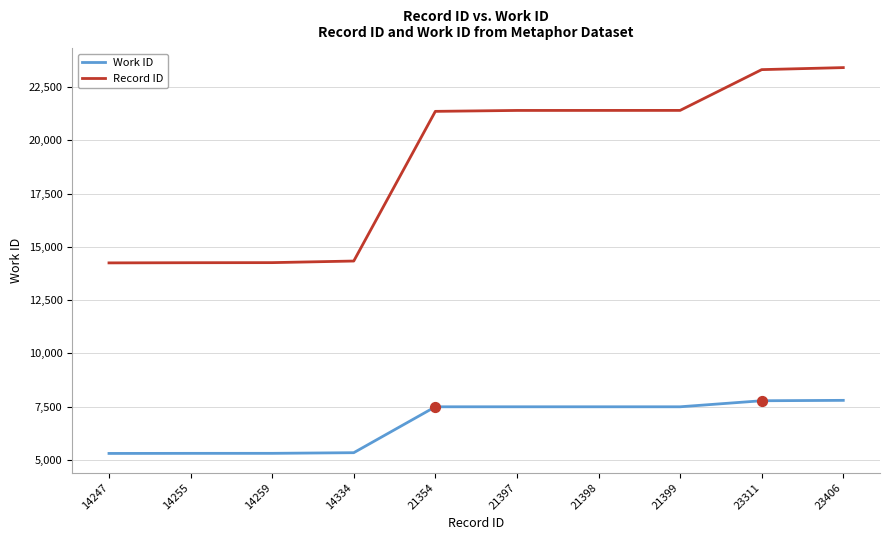

Which series has the widest spread of values?

Record ID